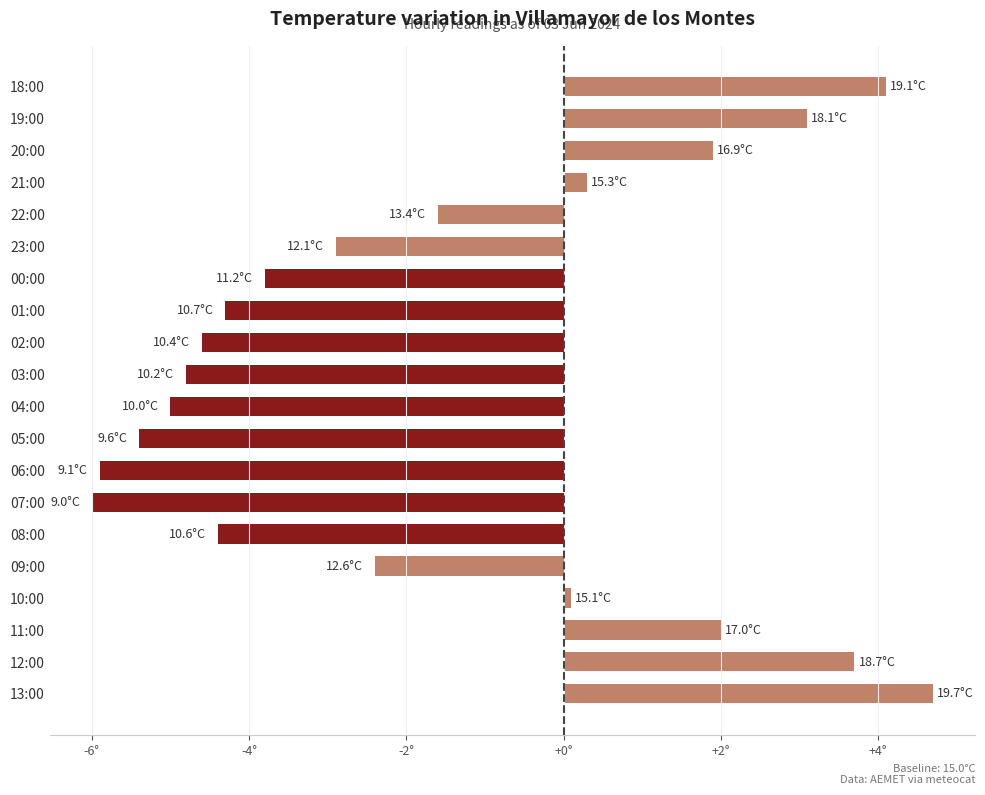

Are the bars horizontal?

Yes